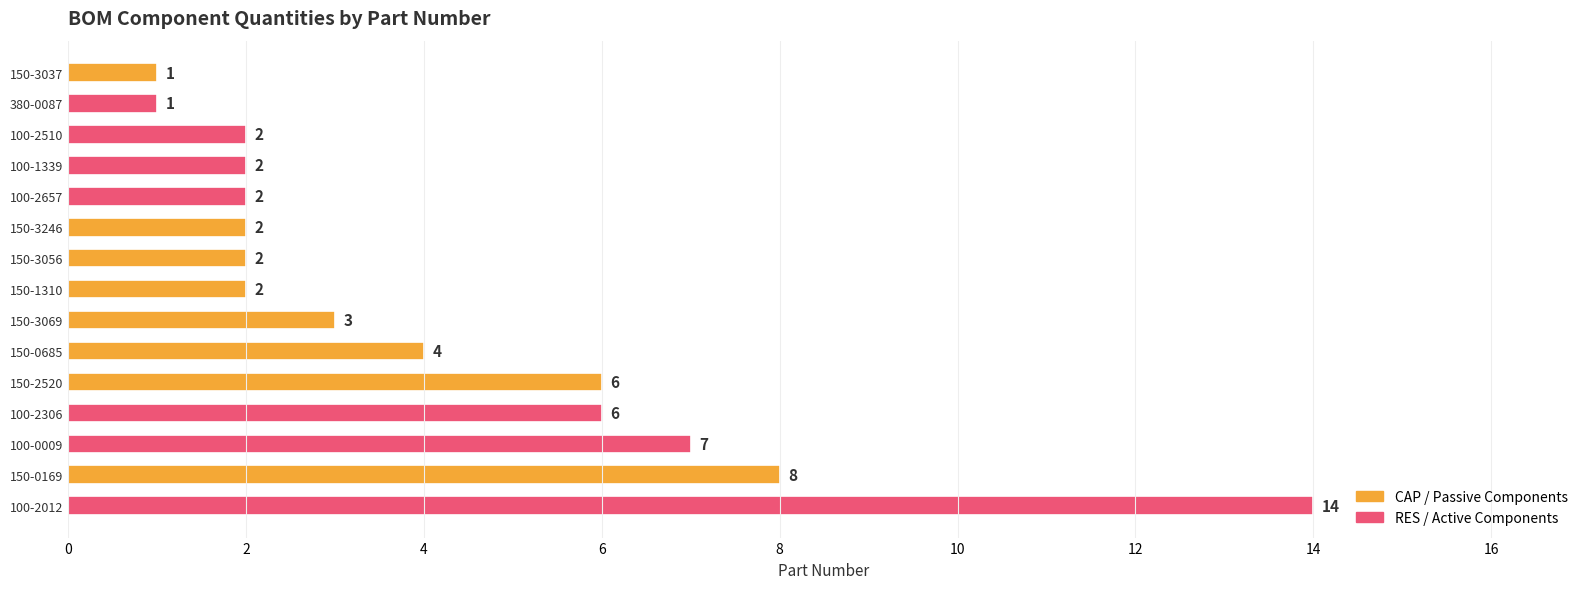

Which label corresponds to the largest value in the chart?

100-2012